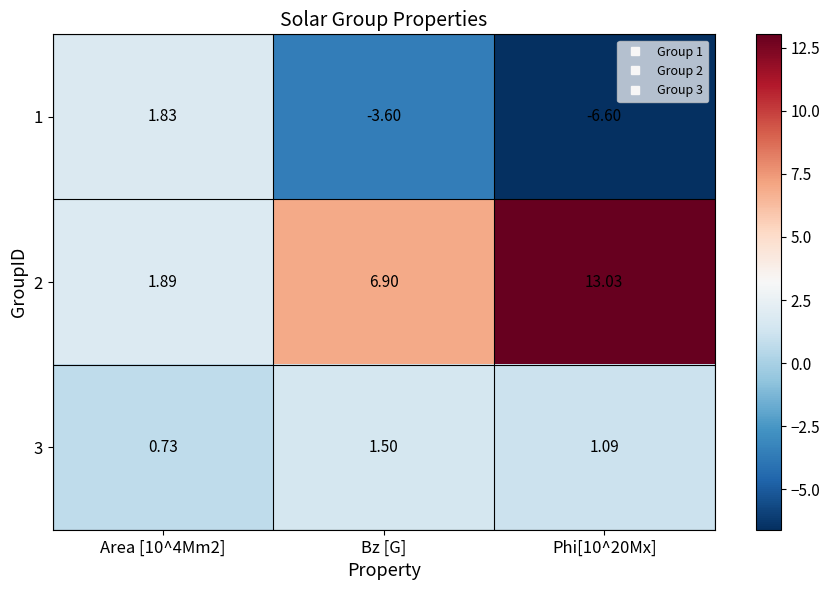

Is the value of 1 at Bz [G] greater than the value of 2 at Bz [G]?

No